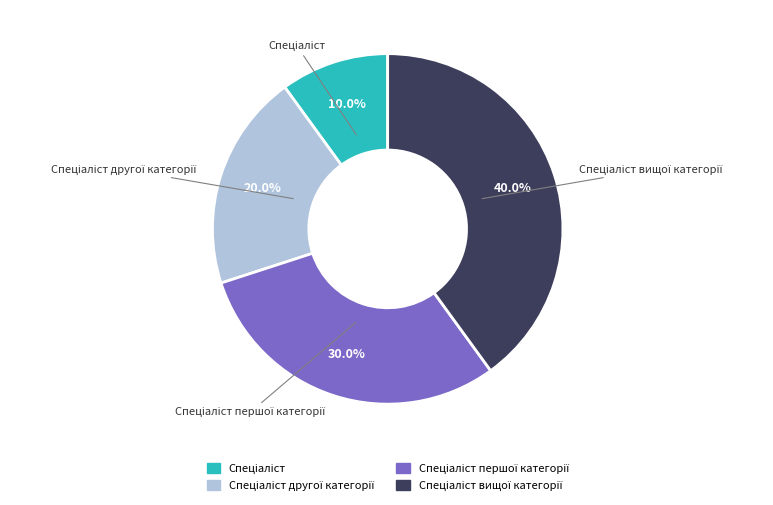

How many segments does this pie chart have?

4